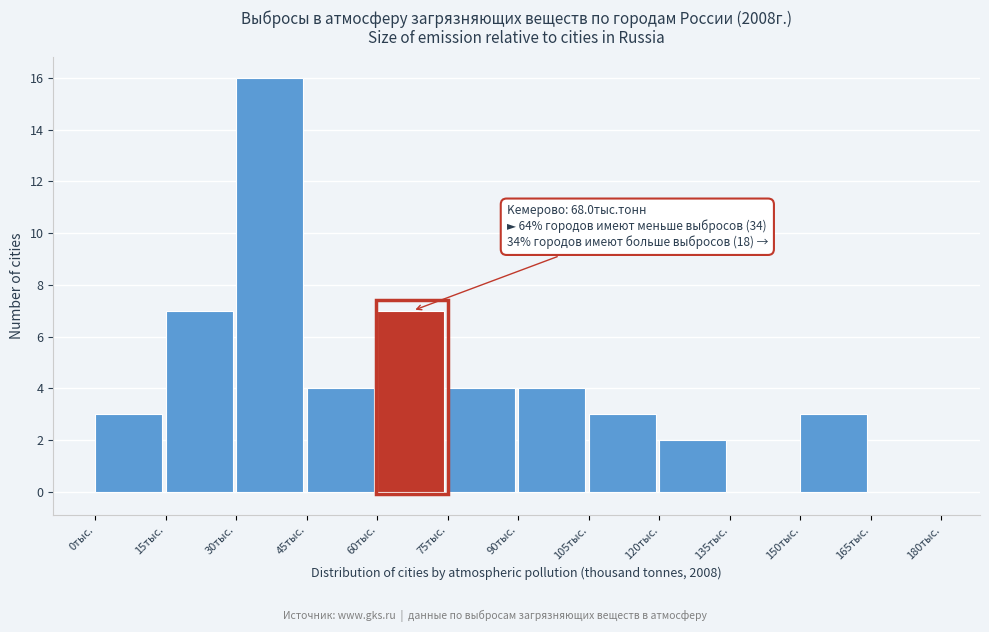

Over which range of the x-axis is the bar tallest?

30 to 45